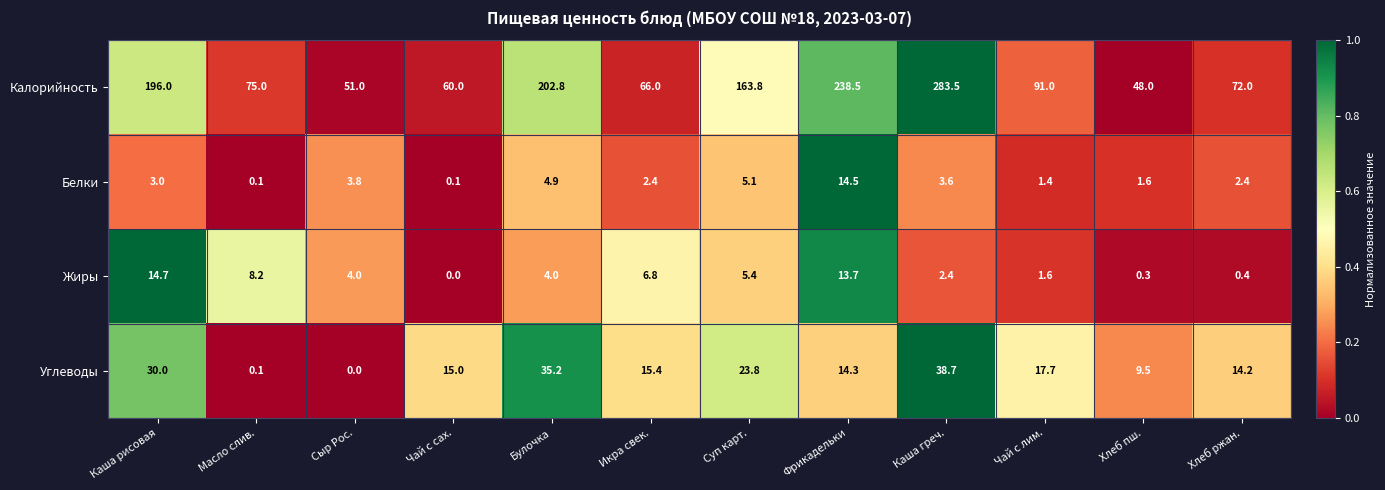

At which label does Углеводы reach its peak?

Каша греч.